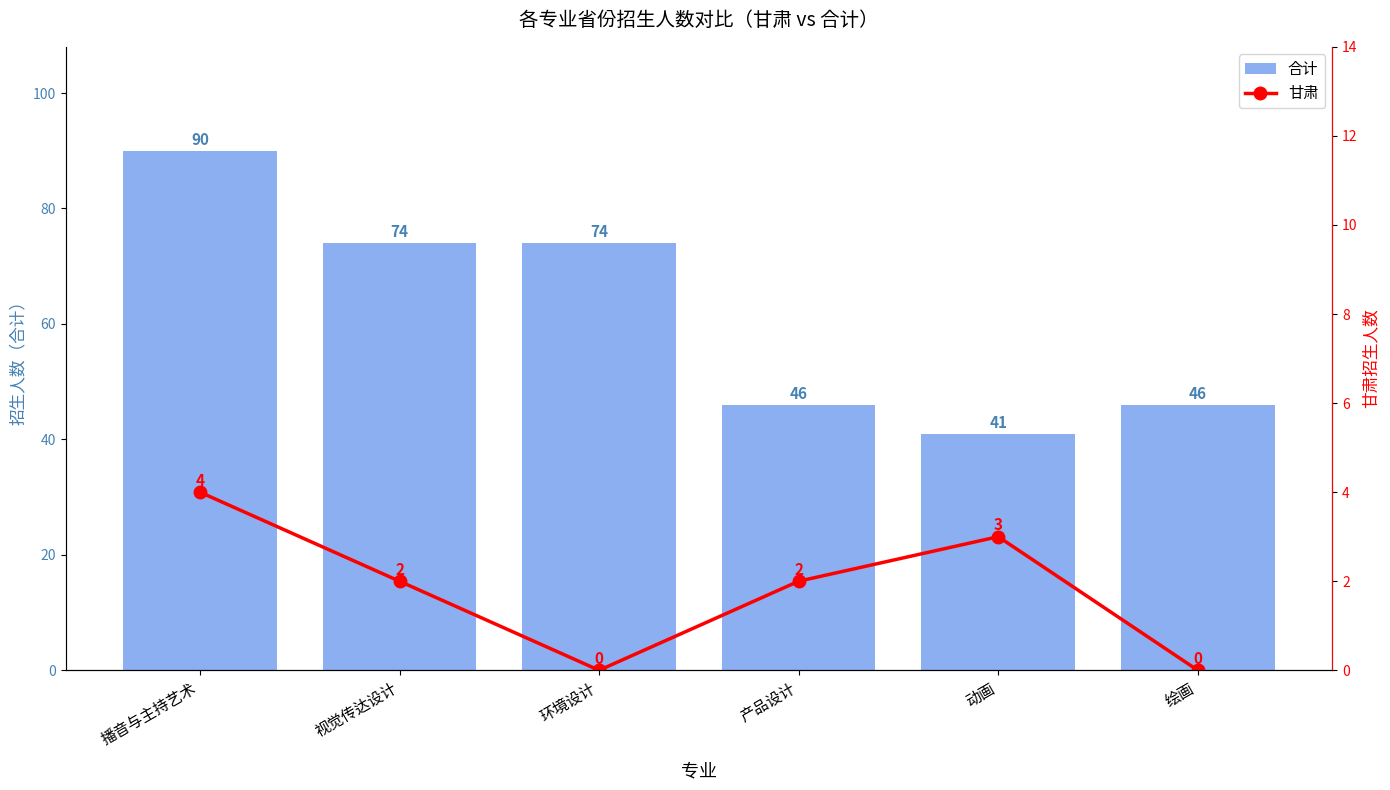

What position from the left is 视觉传达设计?

2